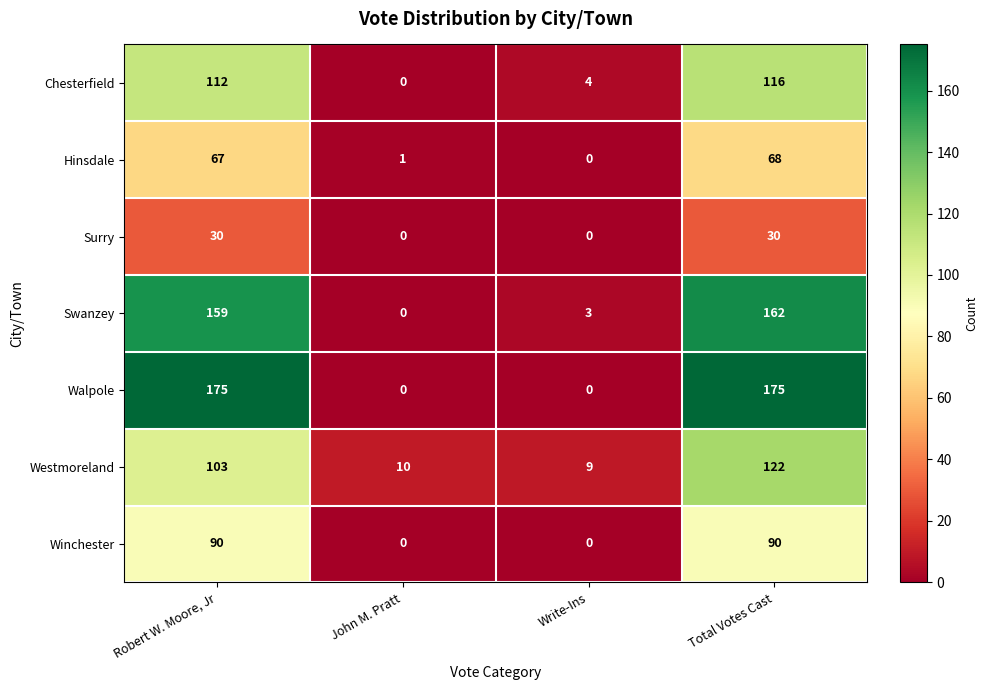

What is the difference between the Westmoreland values at Total Votes Cast and John M. Pratt?

112